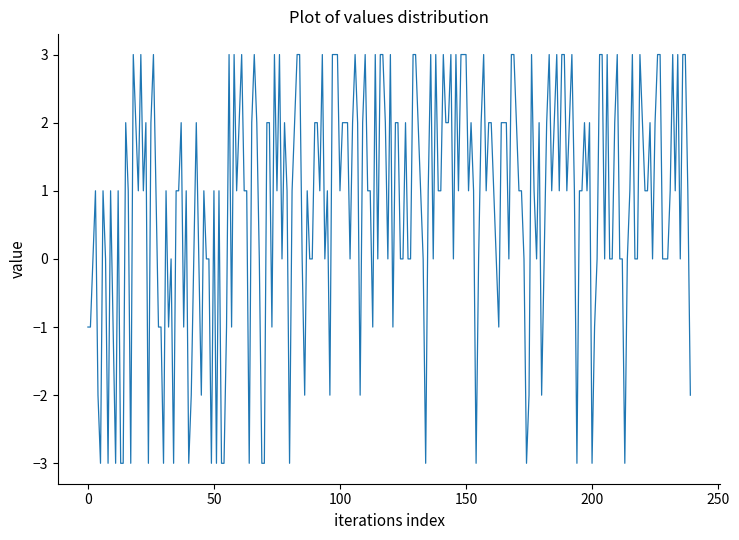

What is the difference between the maximum and minimum values?

6